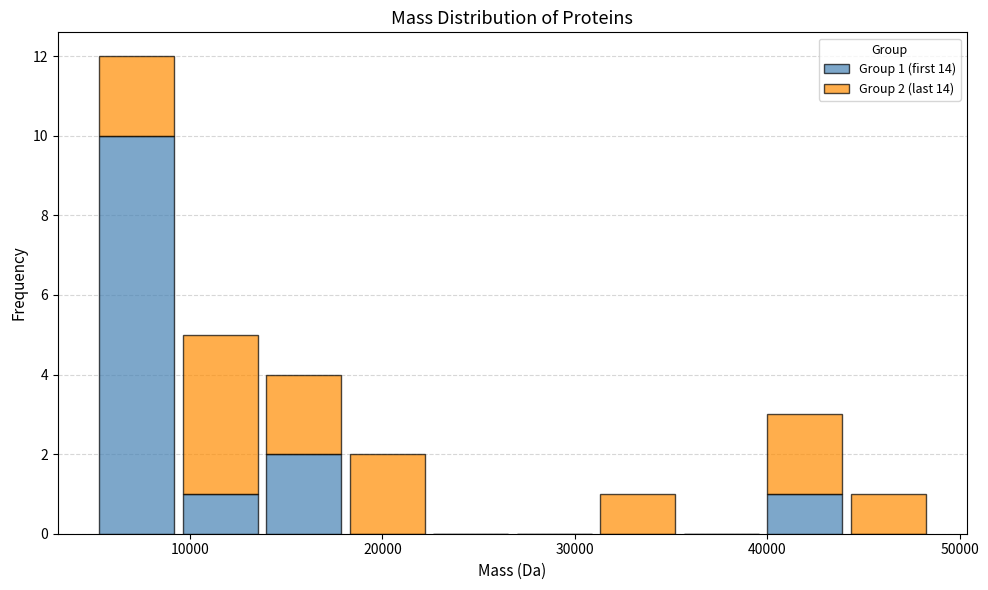

Which range on the x-axis has the tallest stacked bar (by total height)?

5000 to 9000